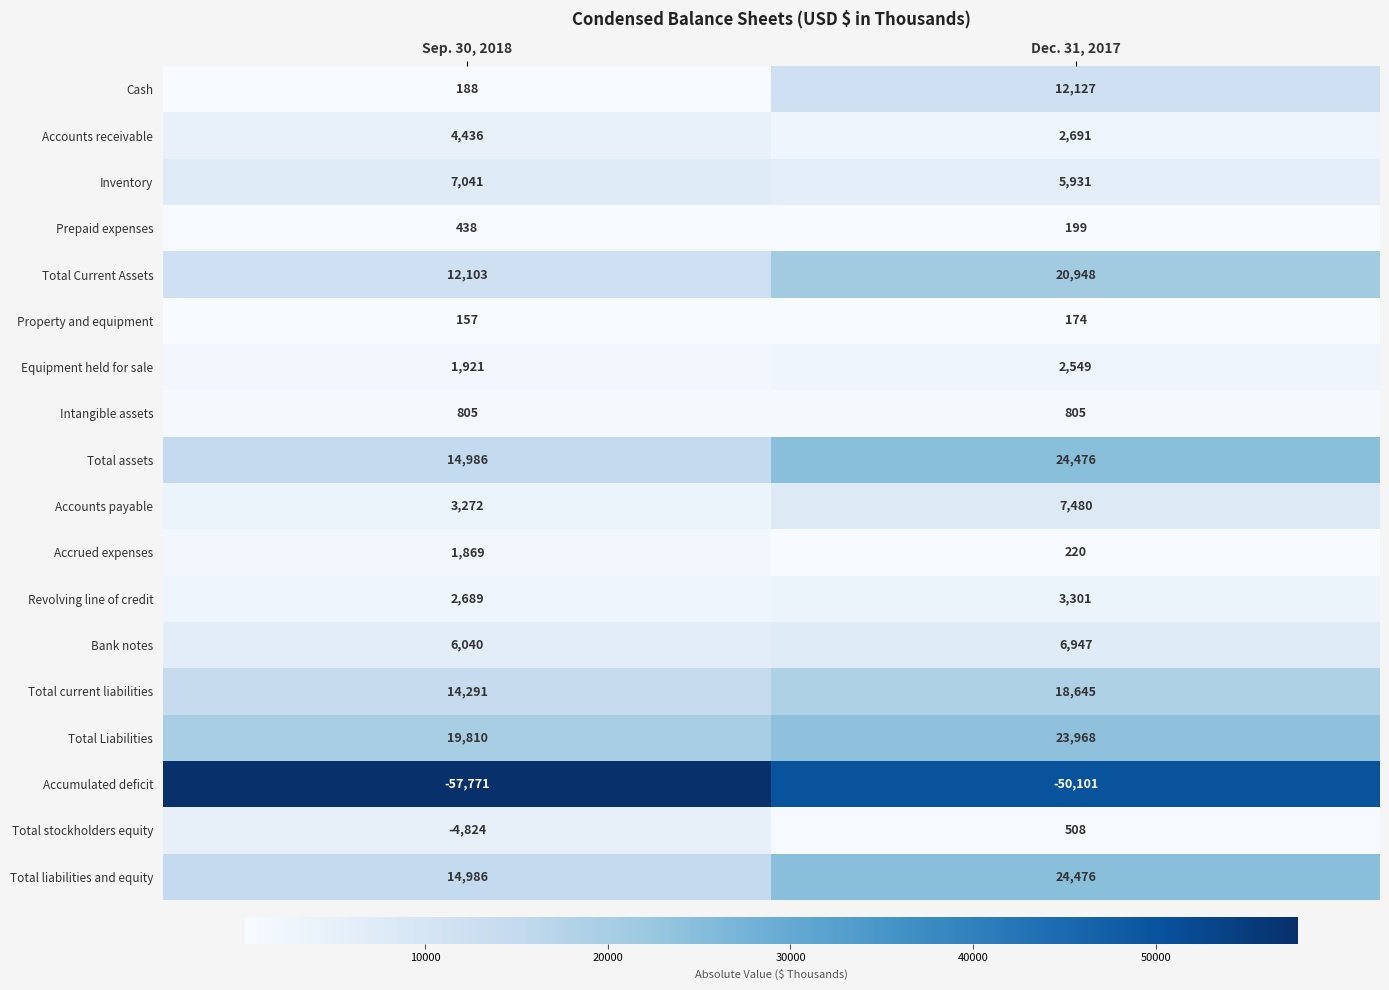

What is the difference between the highest and lowest values at Sep. 30, 2018?

77581